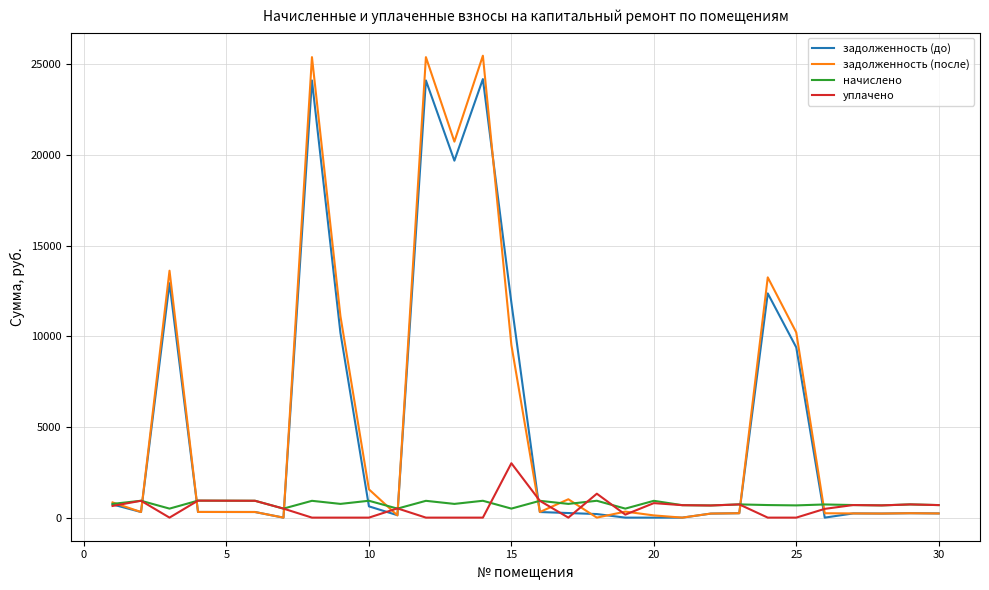

Which series has the largest range (max minus min)?

задолженность (после)